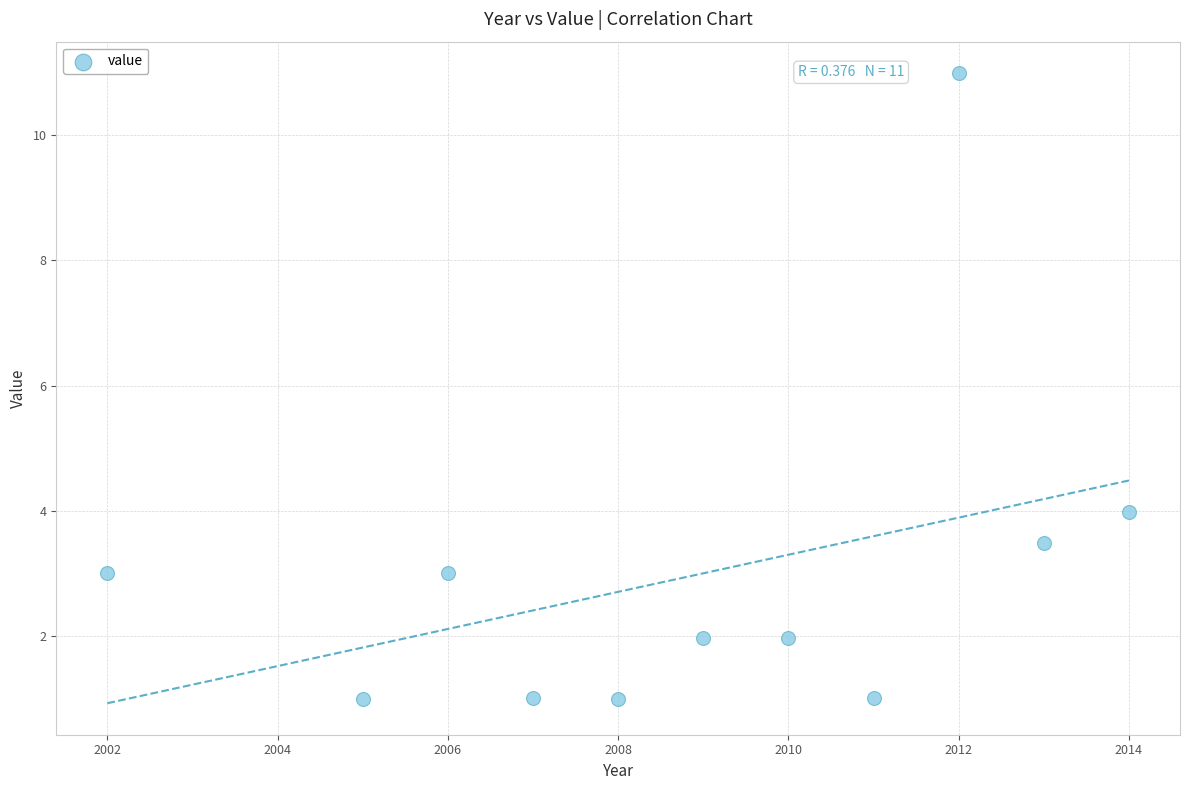

What Y value in the scatter plot is closest to 5?

4.0